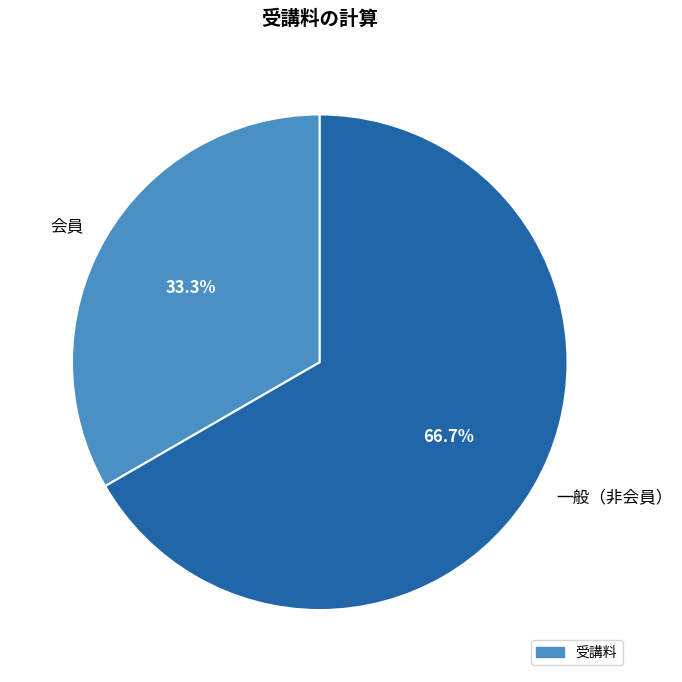

What percentage is NOT represented by 会員?

66.7%